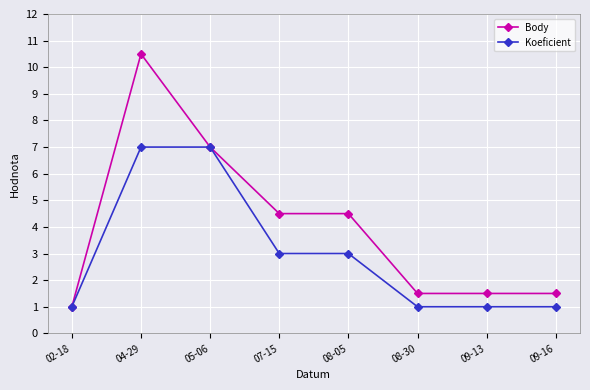

Reading right to left, list all the values displayed in this chart.

Body: 1.5	1.5	1.5	4.5	4.5	7.0	10.5	1.0
Koeficient: 1.0	1.0	1.0	3.0	3.0	7.0	7.0	1.0